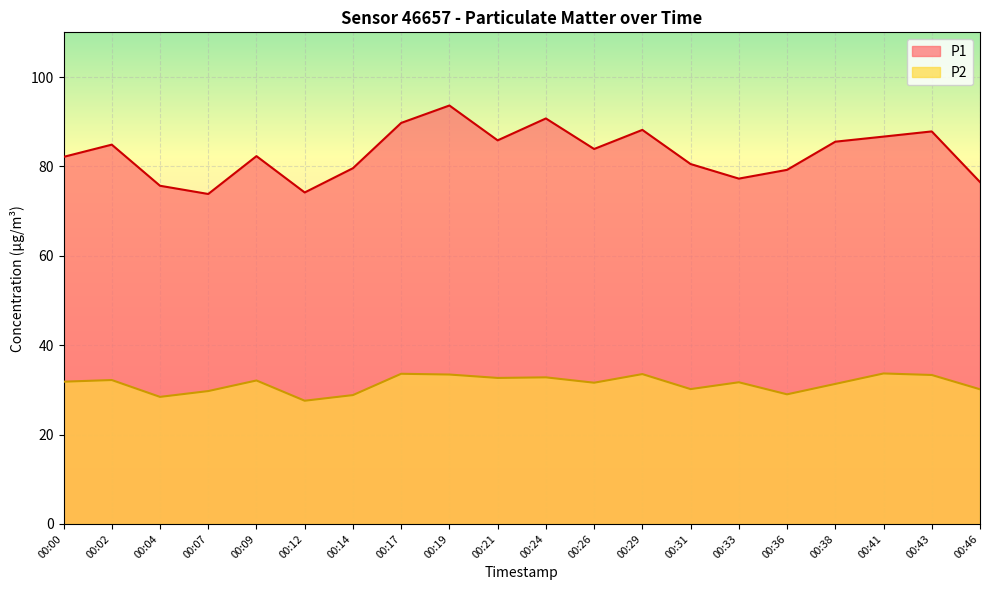

True or false: P2 and P1 cross at least once.

False